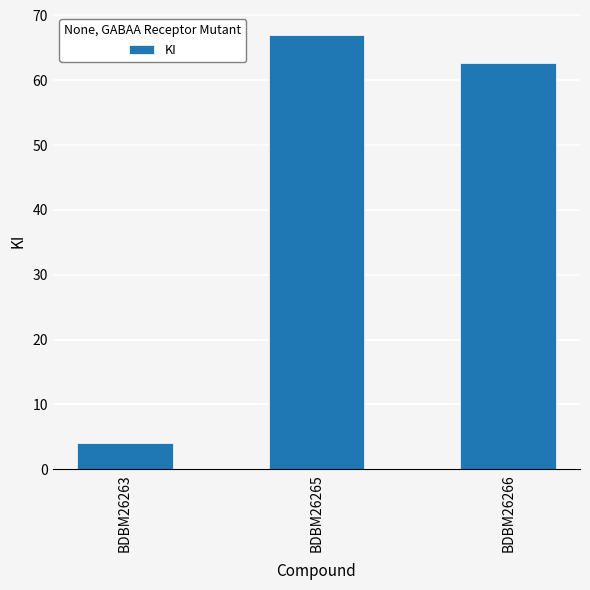

What is the ratio of the value at BDBM26266 to the value at BDBM26265?

0.9